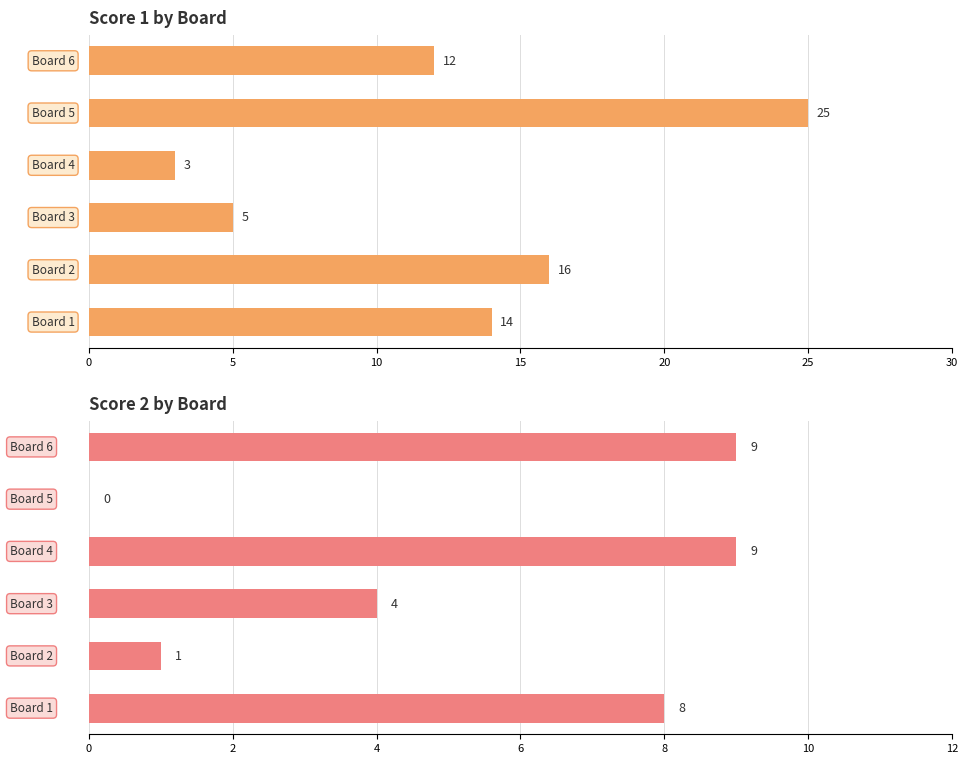

Between 20 and 5, which is larger?

20